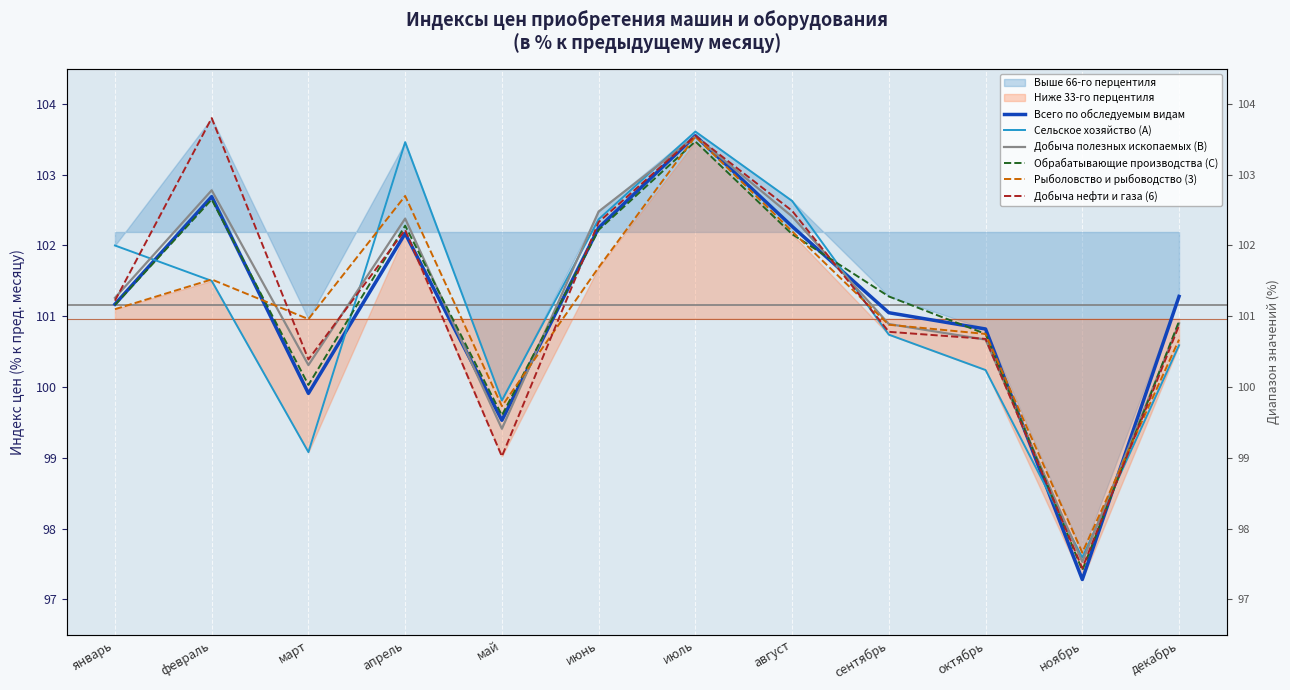

How many intersections are there between Рыболовство и рыбоводство (3) and Всего по обследуемым видам?

4